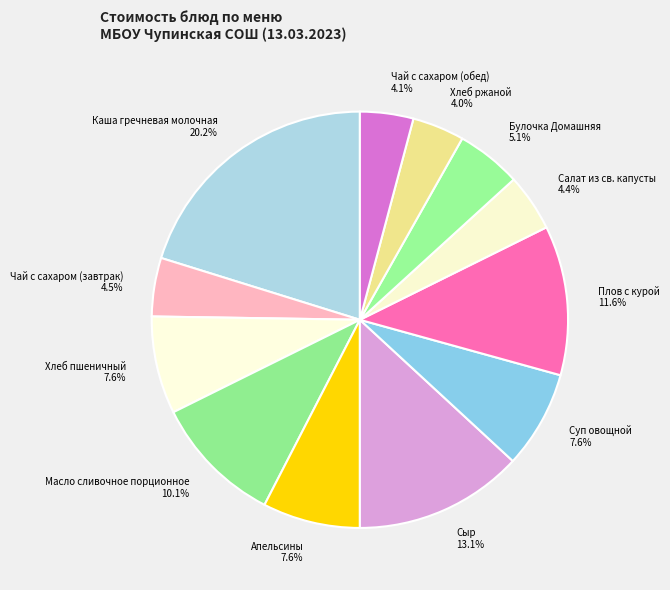

Is there any slice that represents more than half of the pie?

No